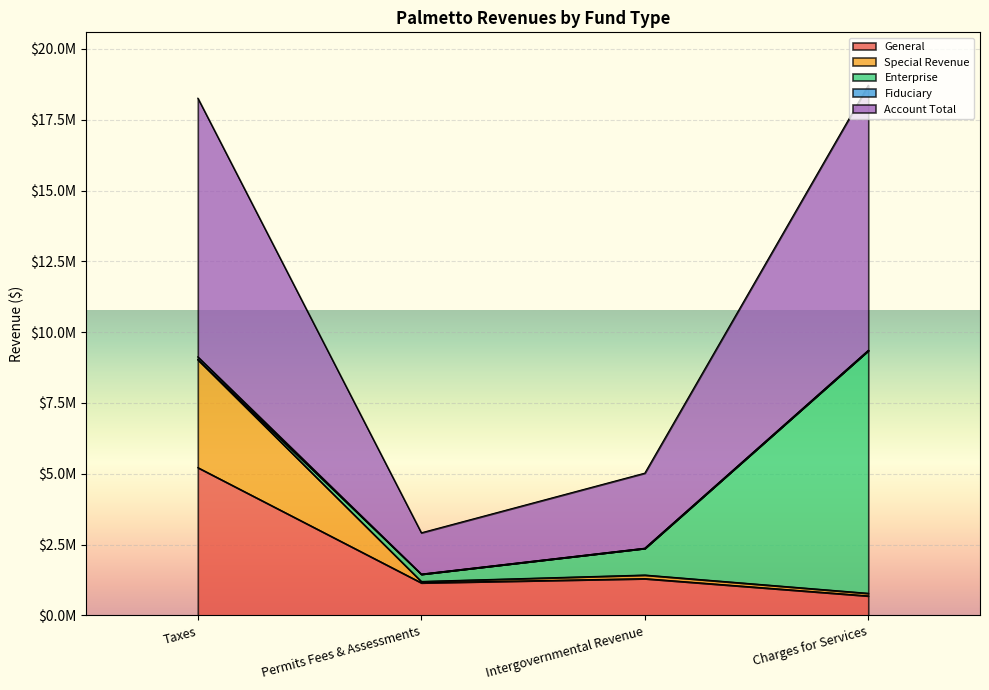

What is the difference between the highest and lowest values at Charges for Services?

18020080